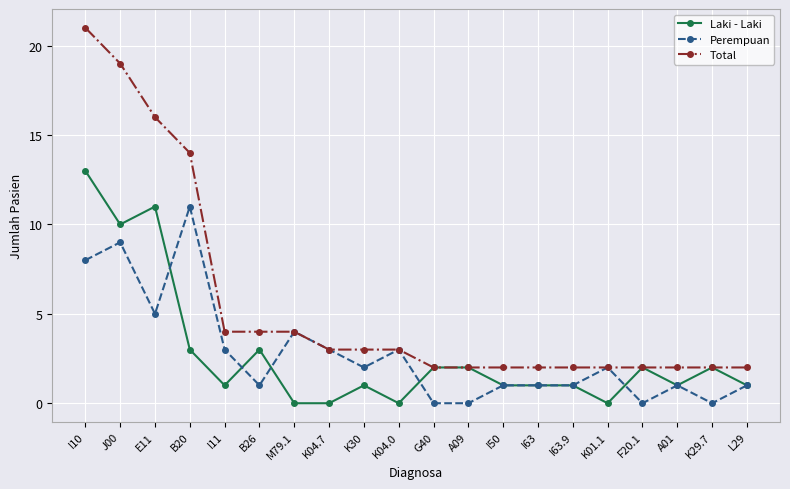

What position from the left is G40?

11